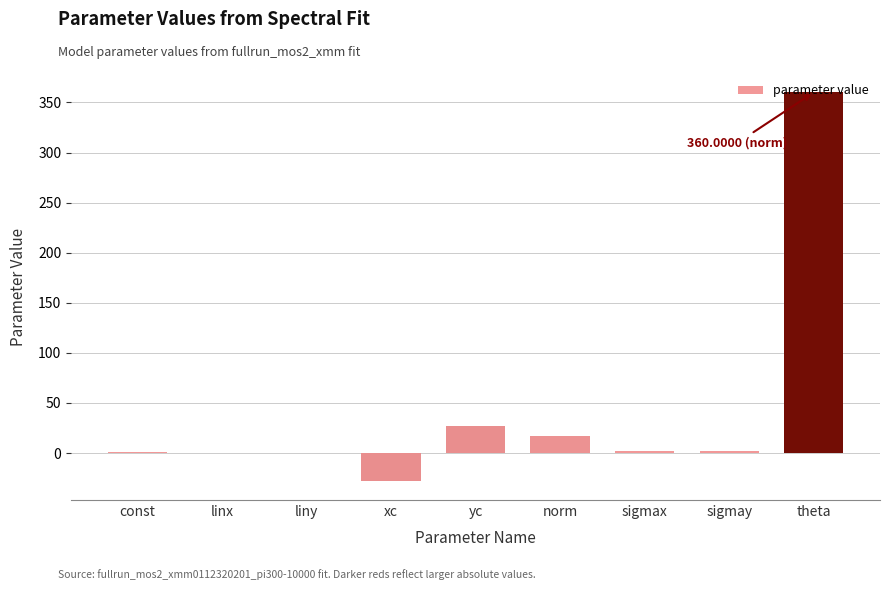

At which label is the value closest to 166?

yc